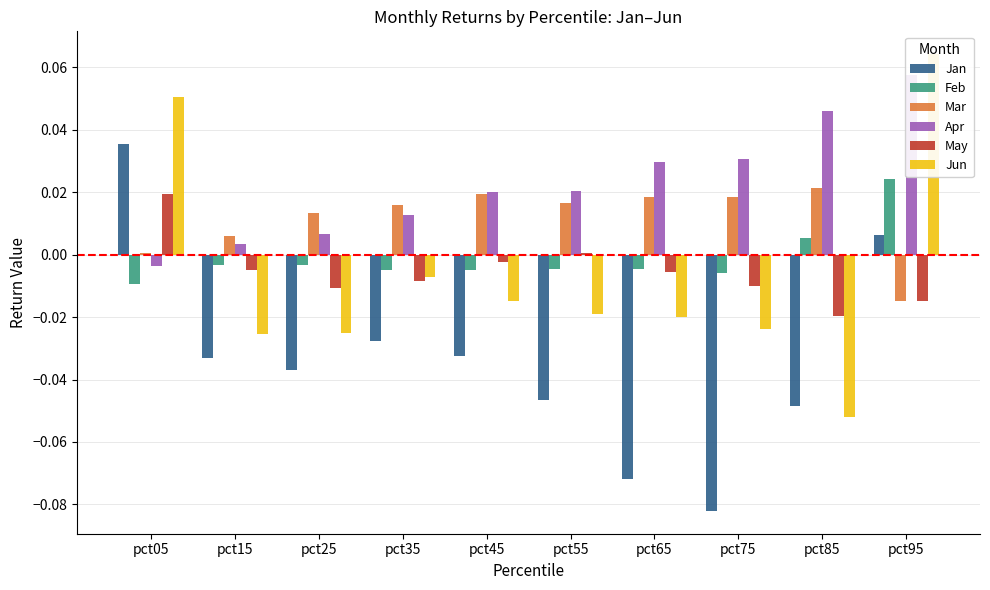

Which series has the largest range (max minus min)?

Jan